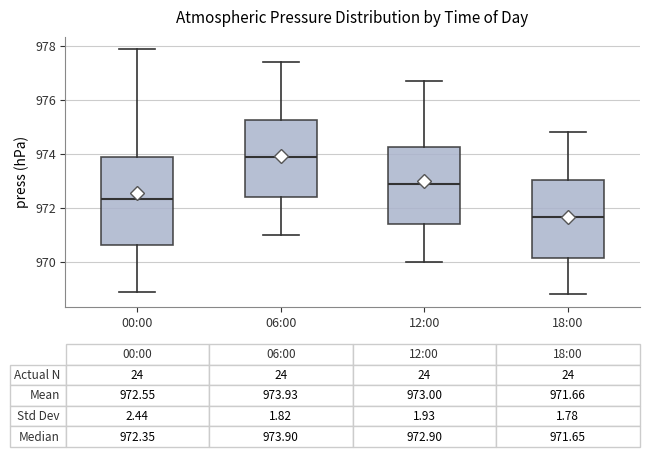

Comparing the boxes themselves (not the whiskers), which one is the tallest?

00:00